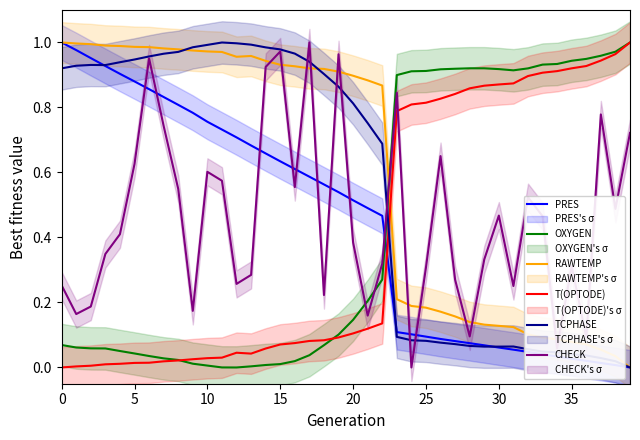

The value of OXYGEN at 35 is 0.0. True or false?

False